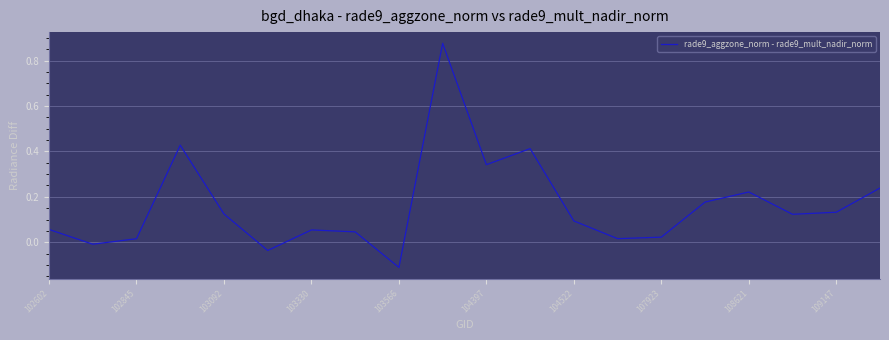

What is the difference between the maximum and minimum values?

1.0